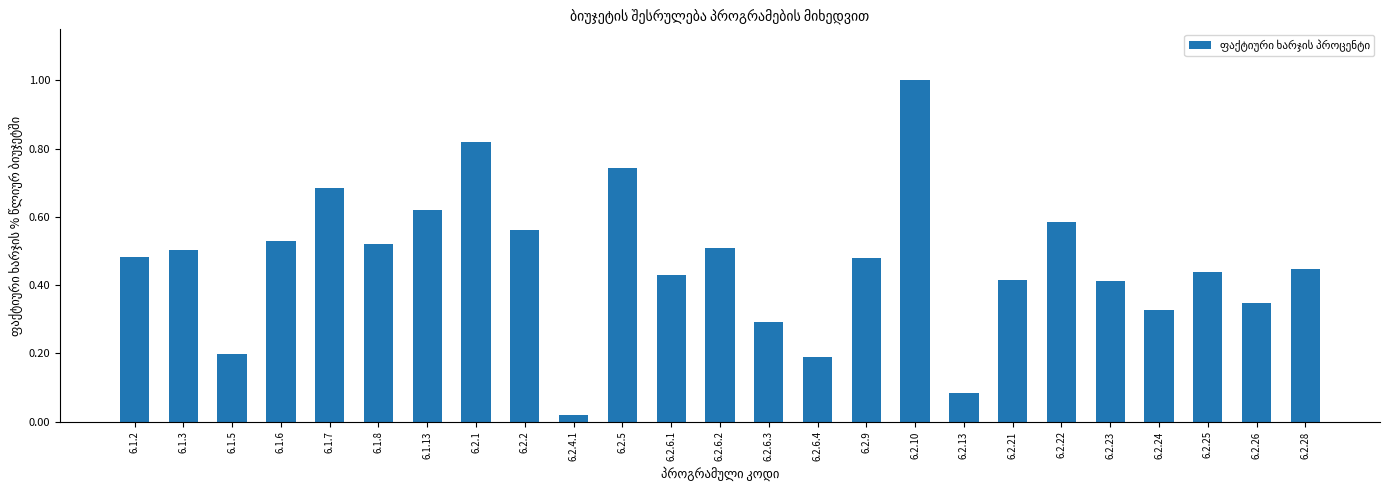

At which label is the value closest to 0?

6.2.4.1